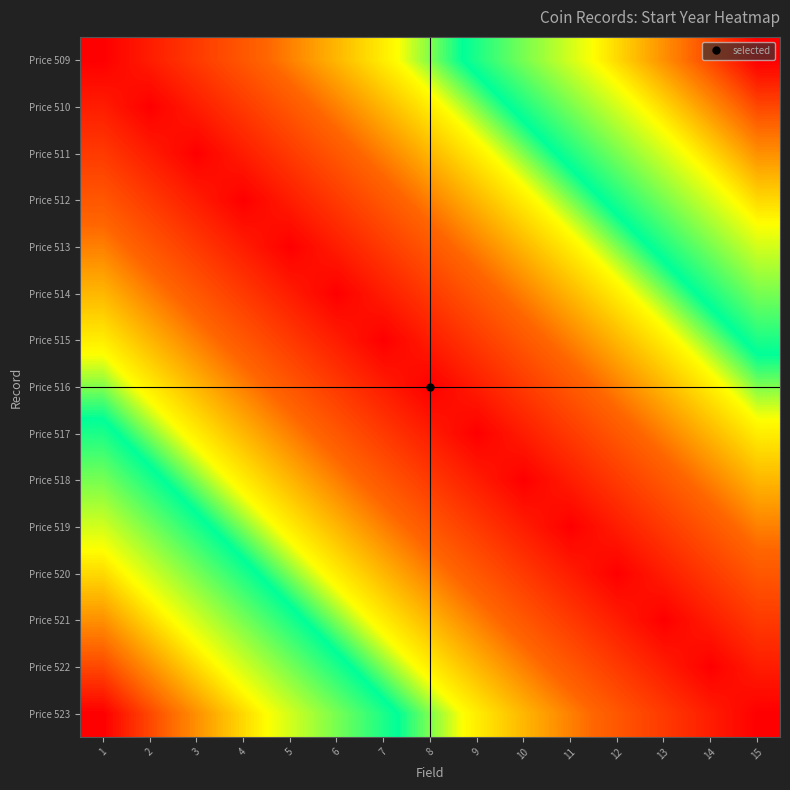

List the series in order of their peak value, highest first.

Price 509, Price 523, Price 510, Price 522, Price 511, Price 521, Price 512, Price 520, Price 513, Price 519, Price 518, Price 514, Price 515, Price 517, Price 516